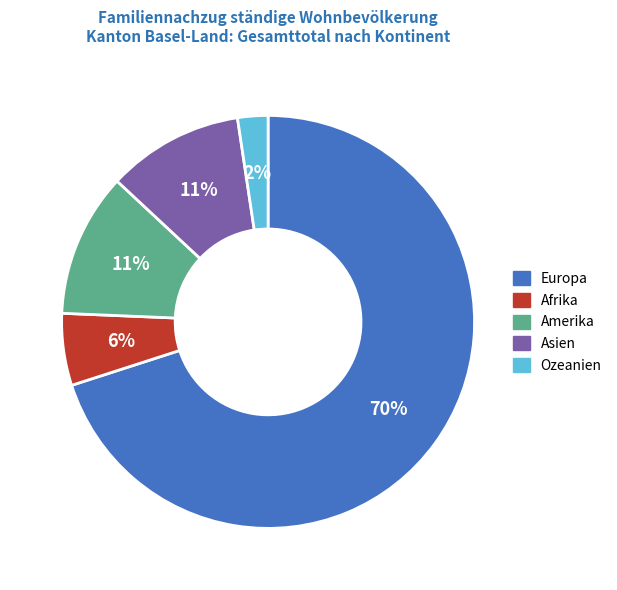

Count the number of slices in the pie.

5